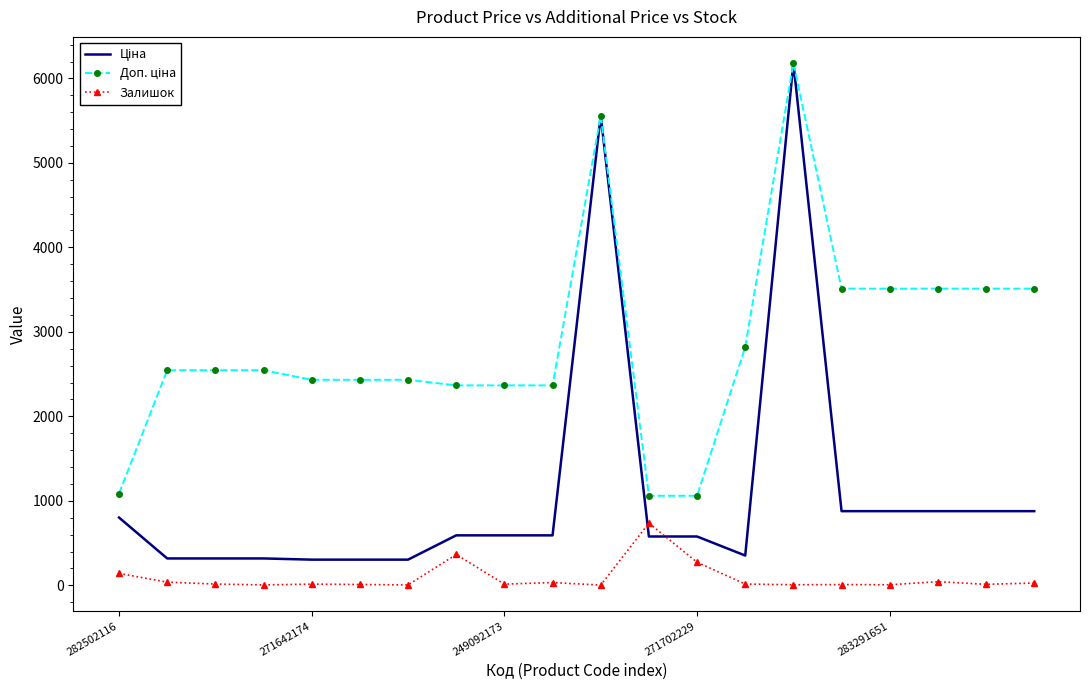

What is the average value of the Ціна series?

1104.3